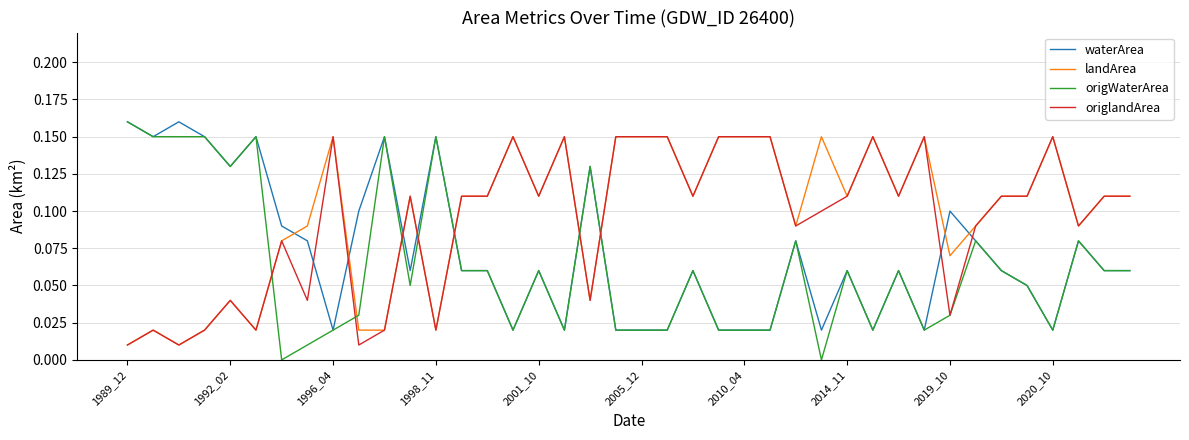

At how many categories does at least one series exceed 0?

40